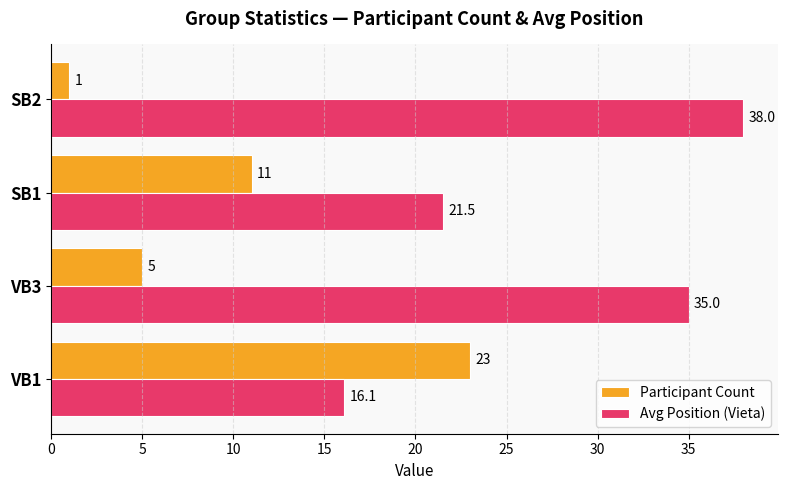

What is the difference between the Participant Count values at VB3 and SB1?

6.0